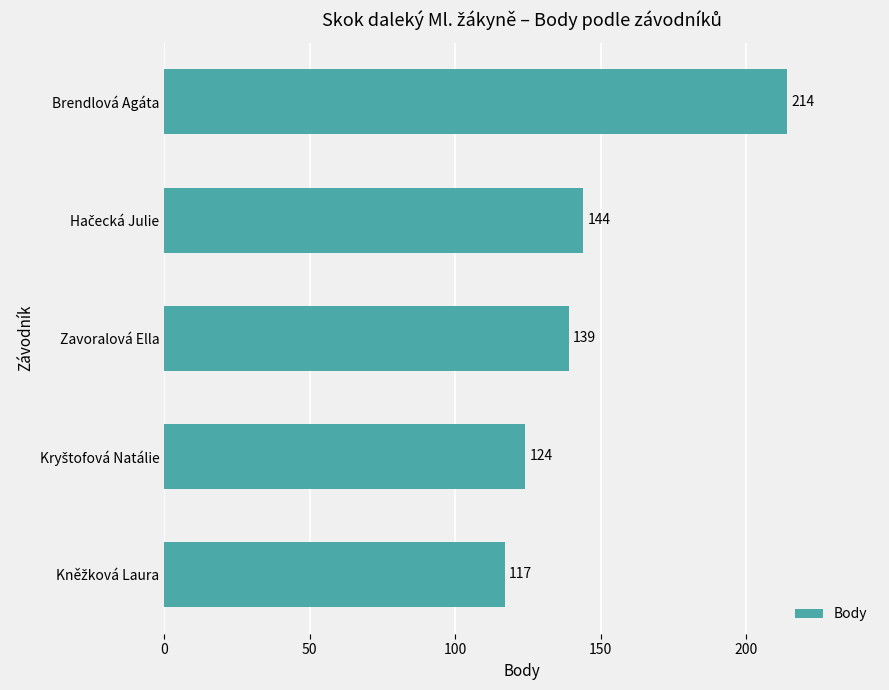

What is the minimum value shown in the chart?

117